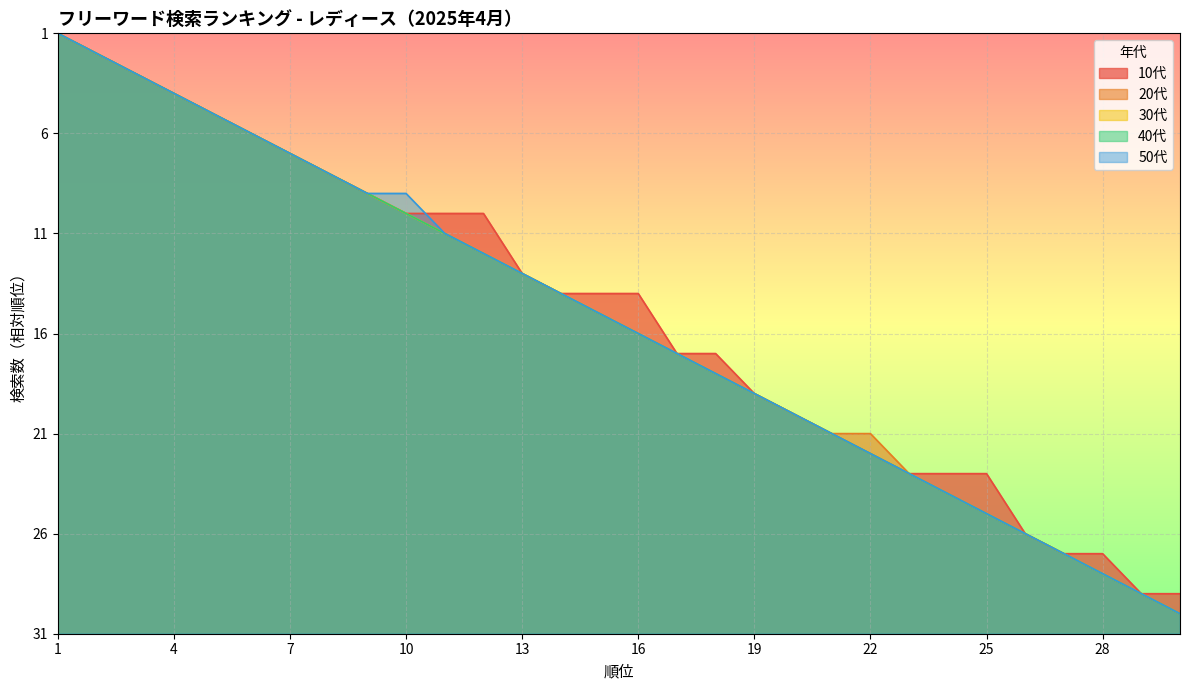

True or false: 20代 and 30代 cross at least once.

False